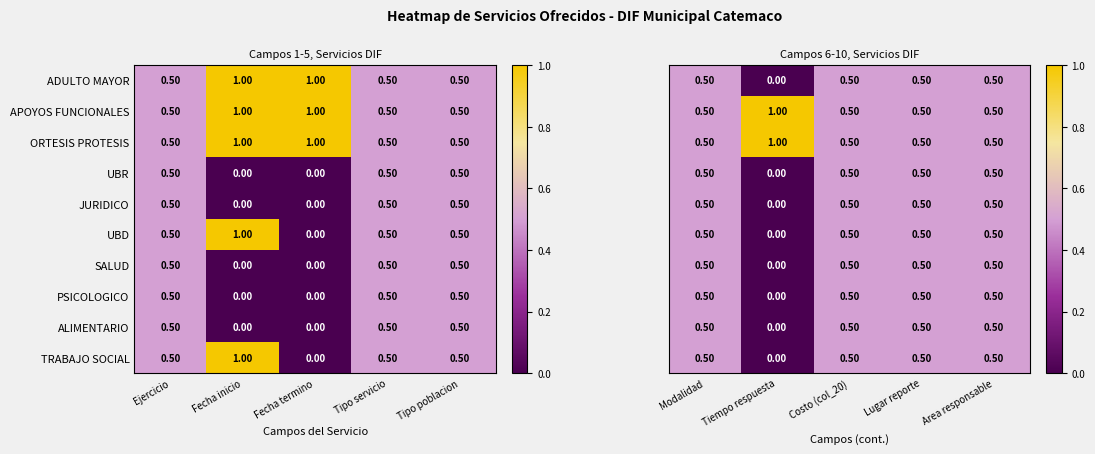

What is the difference between the maximum and minimum values in the PSICOLOGICO series?

0.5